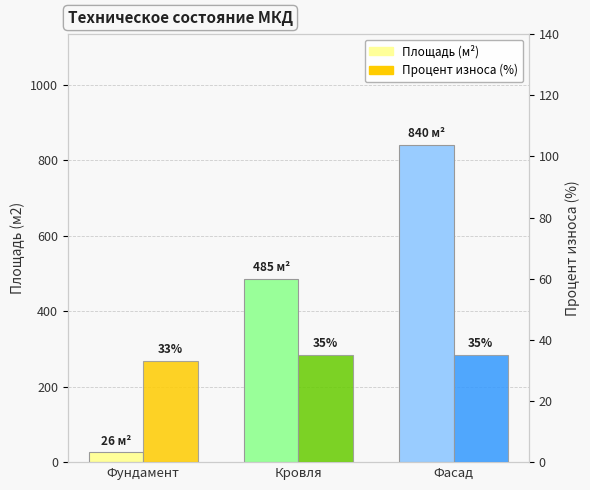

What is the label of the 1st bar from the left?

Фундамент